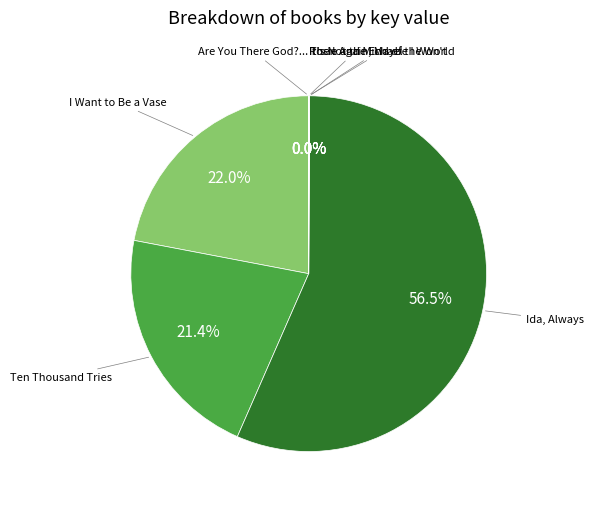

Which slice represents more than half of the pie?

Ida, Always